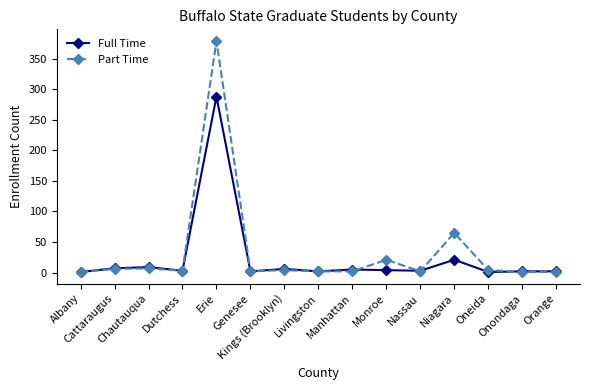

Read the Part Time value at Nassau.

2